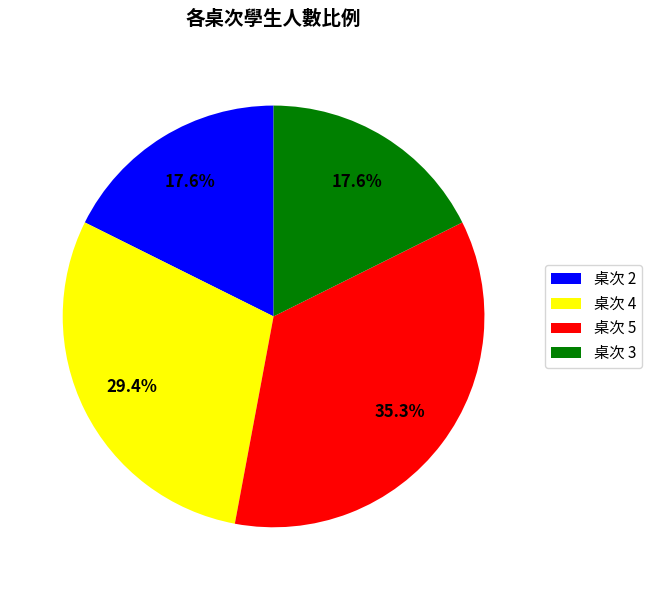

To the nearest percent, what is the average slice percentage?

25%